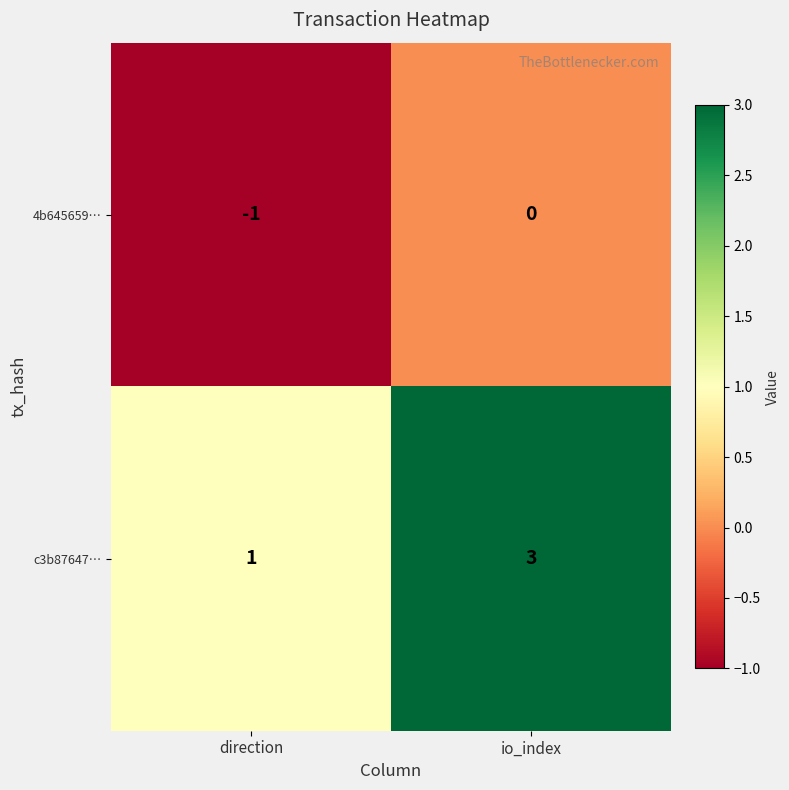

Count the number of categories in the chart.

2